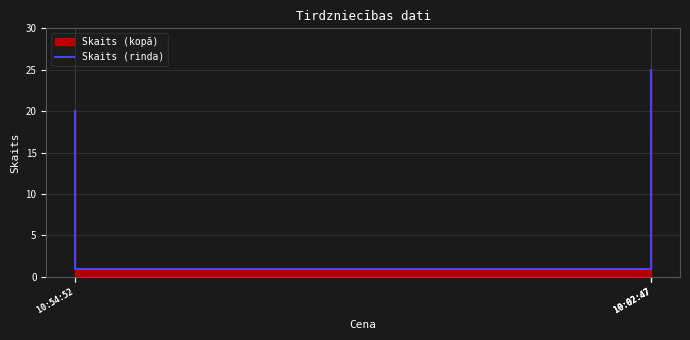

Which label corresponds to the smallest value in the chart?

10:54:52